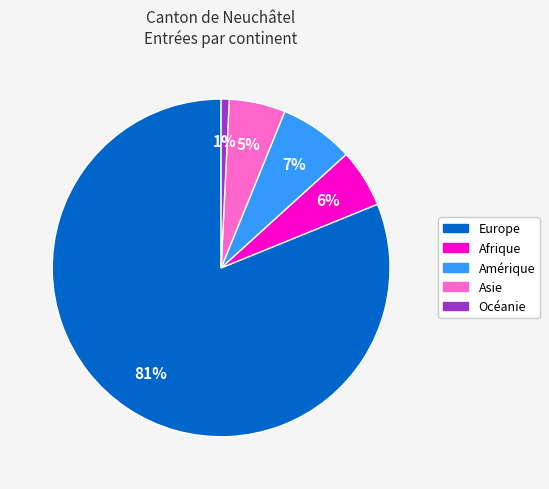

To the nearest percent, what is the combined percentage of Europe and Afrique?

87%